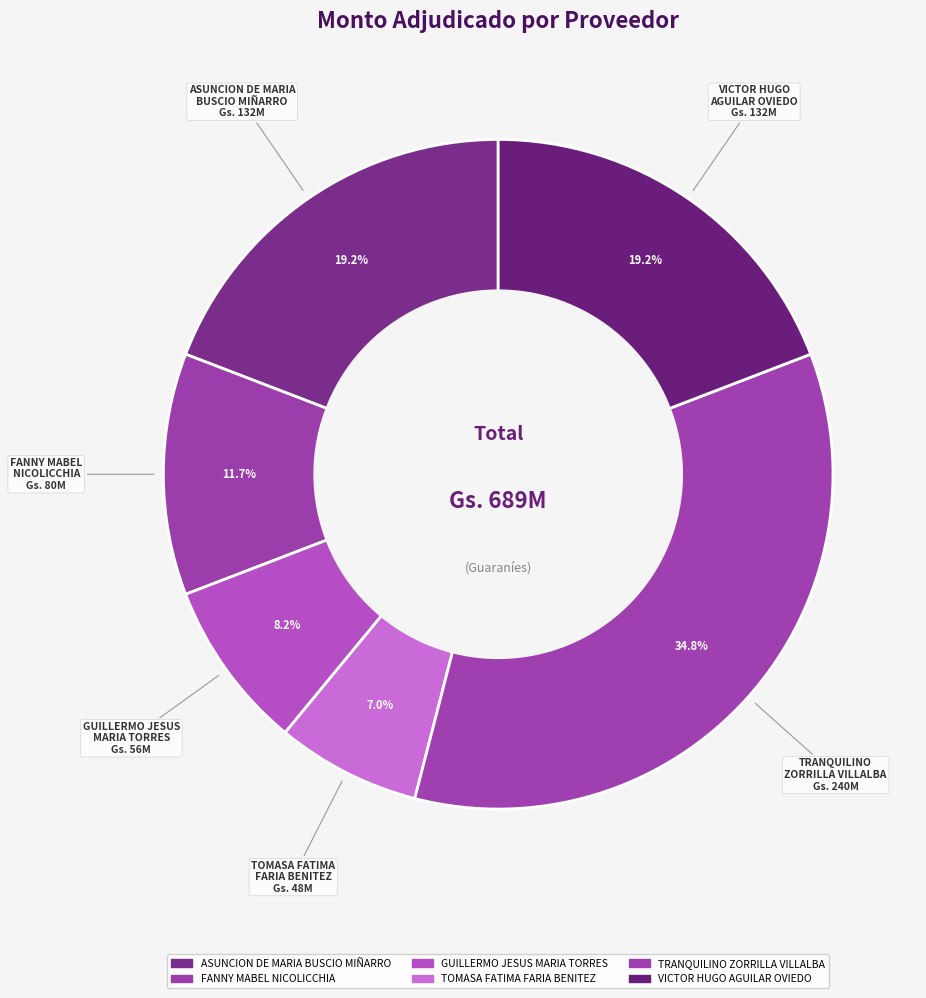

How many segments does this pie chart have?

6